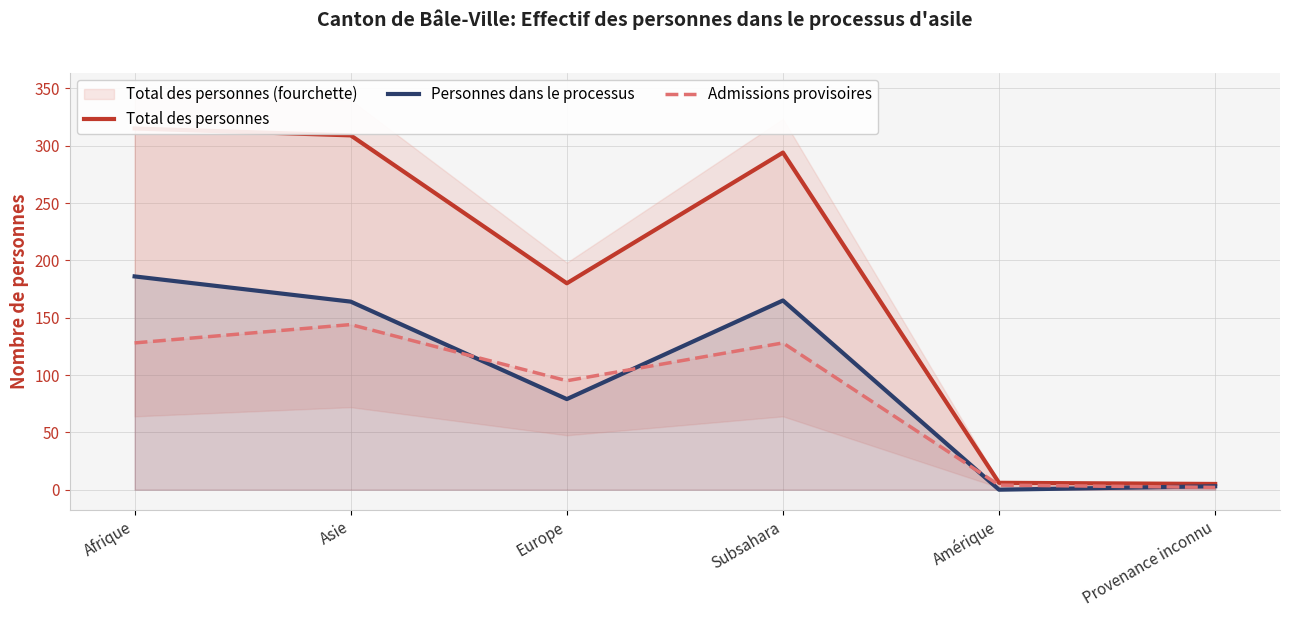

Where is the first local maximum for Total des personnes?

Subsahara